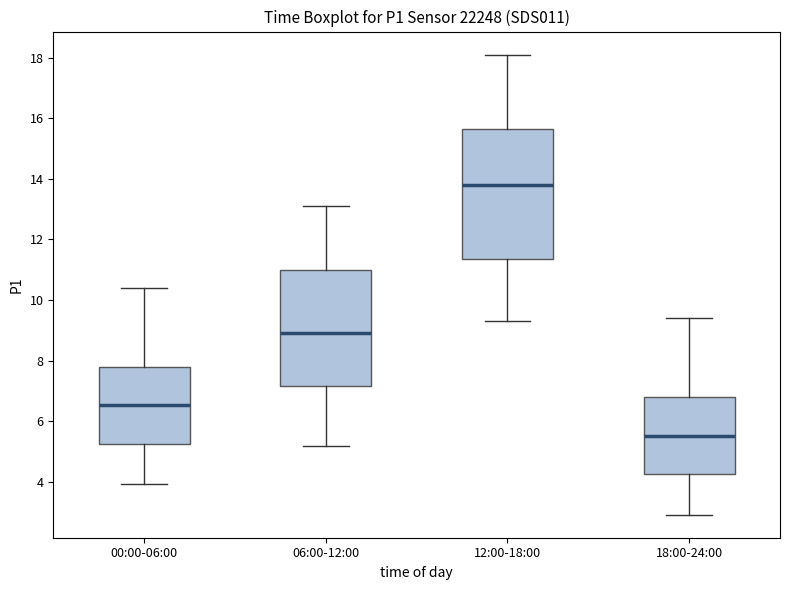

Which box has the lowest median line?

18:00-24:00